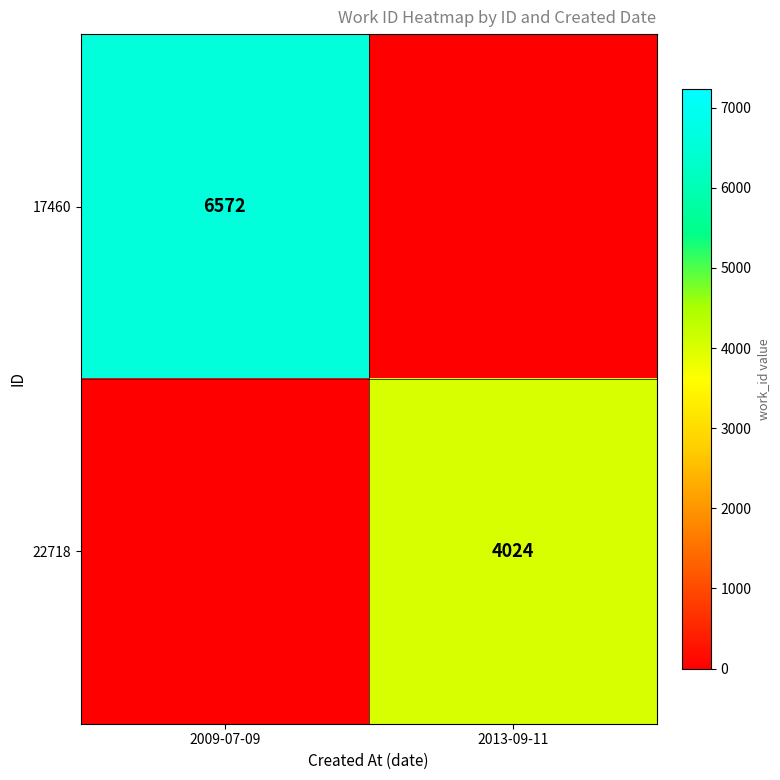

Count the number of categories in the chart.

2